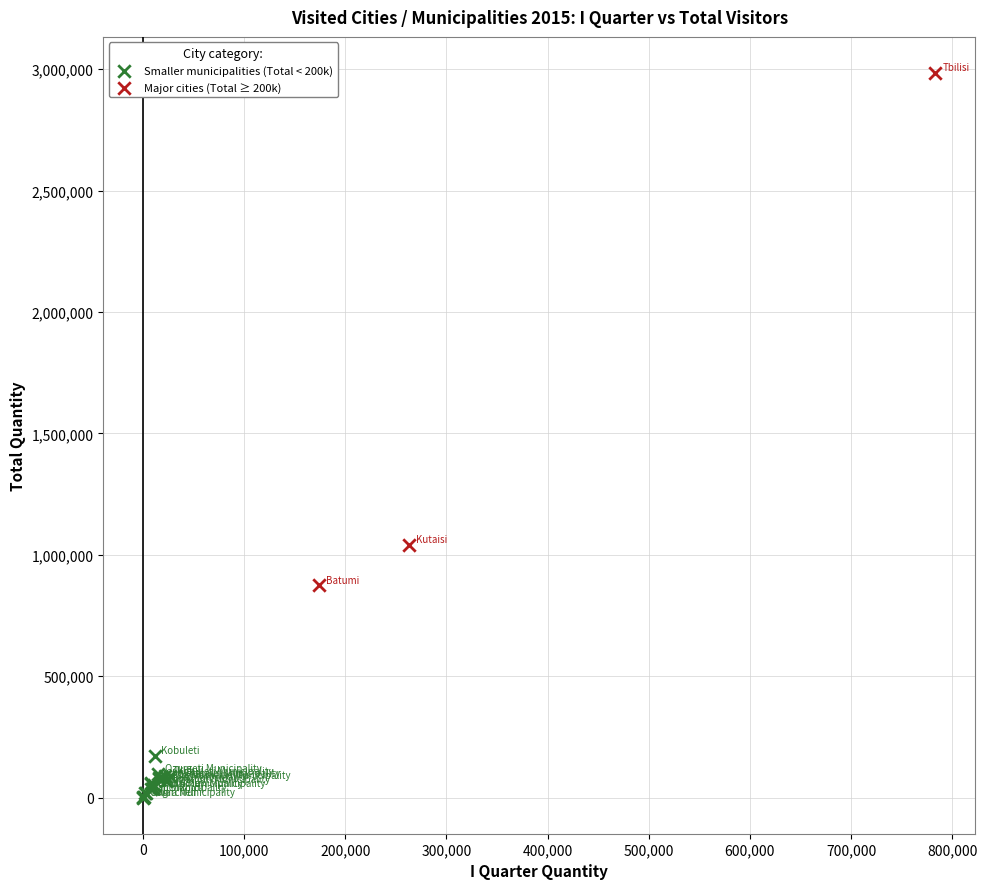

Which series has the widest spread of Y values?

Major cities (Total ≥ 200k)